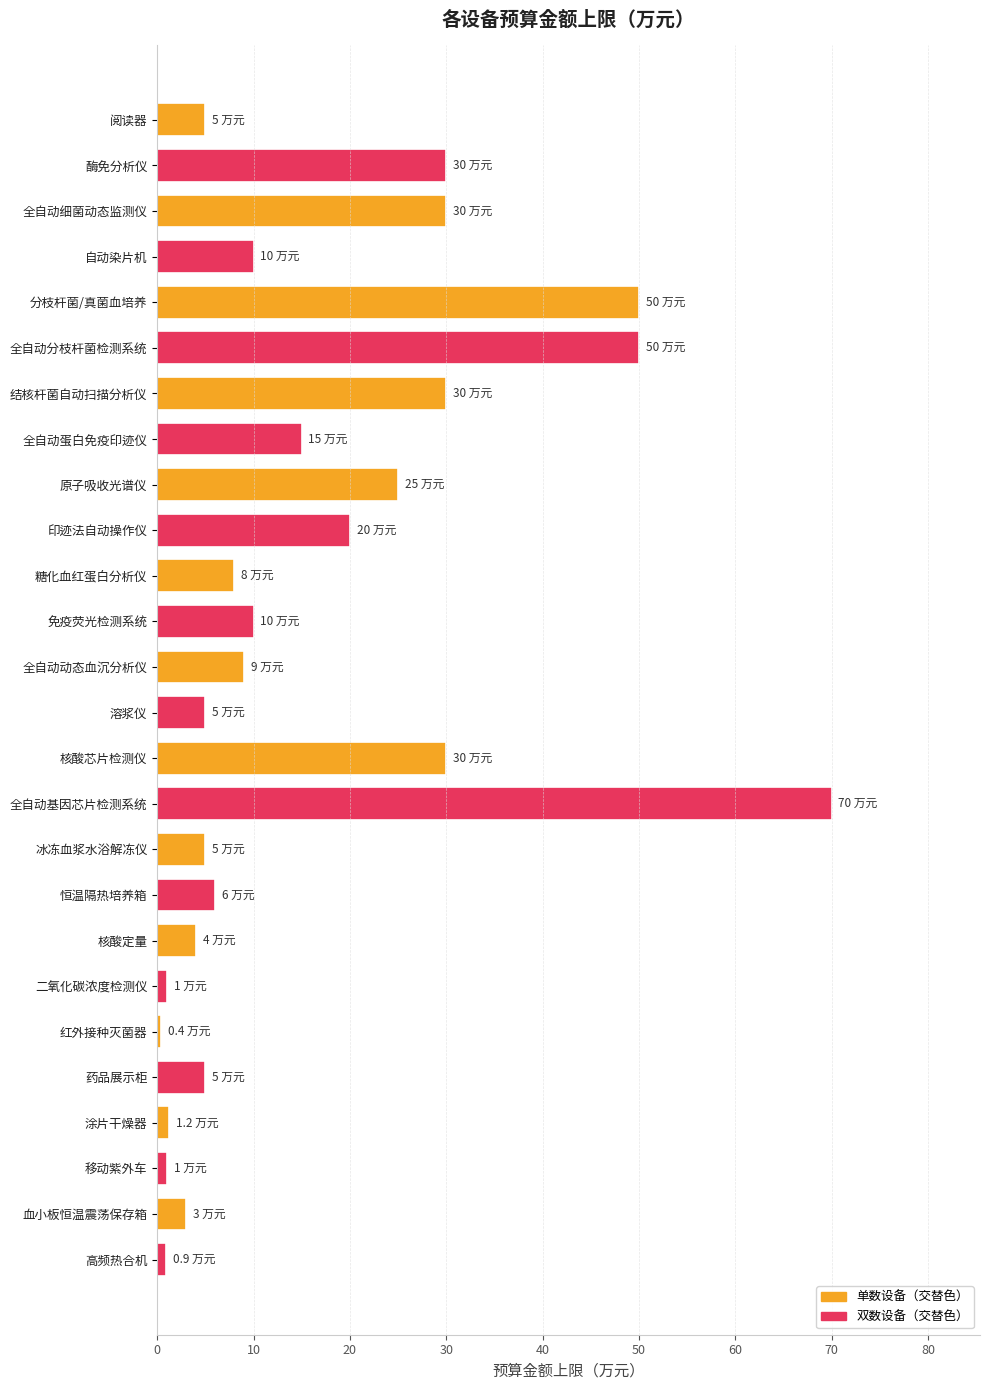

What is the difference between the maximum and minimum values?

69.6